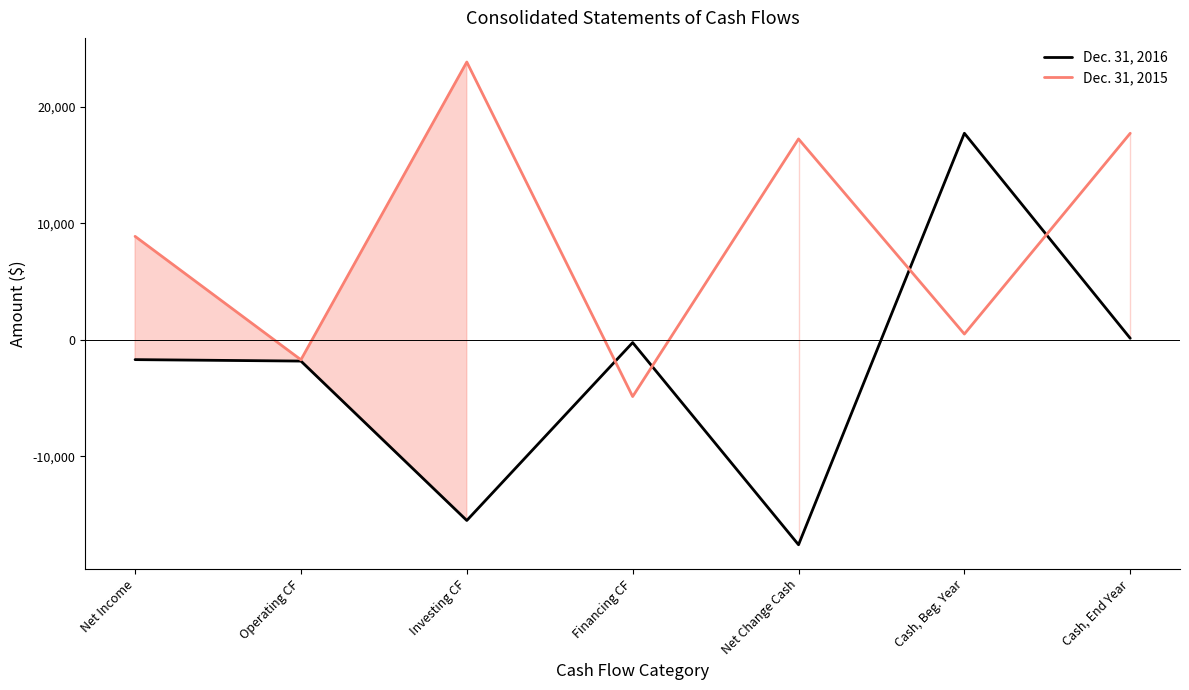

Which category has the highest value in the Dec. 31, 2016 series?

Cash, Beg. Year